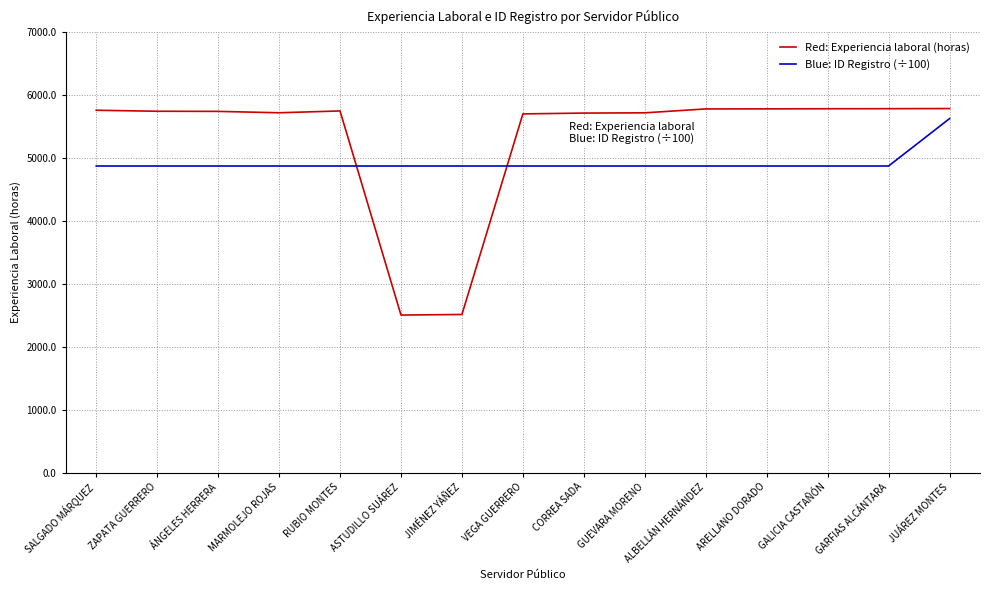

Rank the series at ARELLANO DORADO from lowest to highest value.

Blue: ID Registro (÷100), Red: Experiencia laboral (horas)